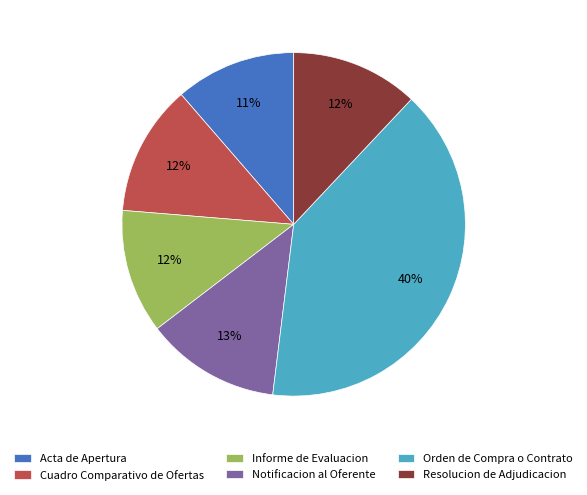

To the nearest percent, what is the difference between the largest and smallest slice percentages?

29%